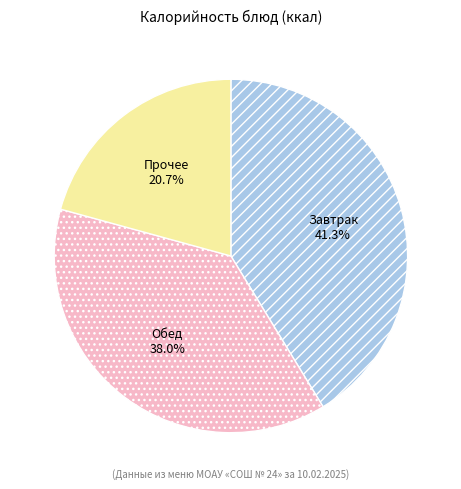

What is the ratio of the value at Прочее to the value at Обед?

0.5